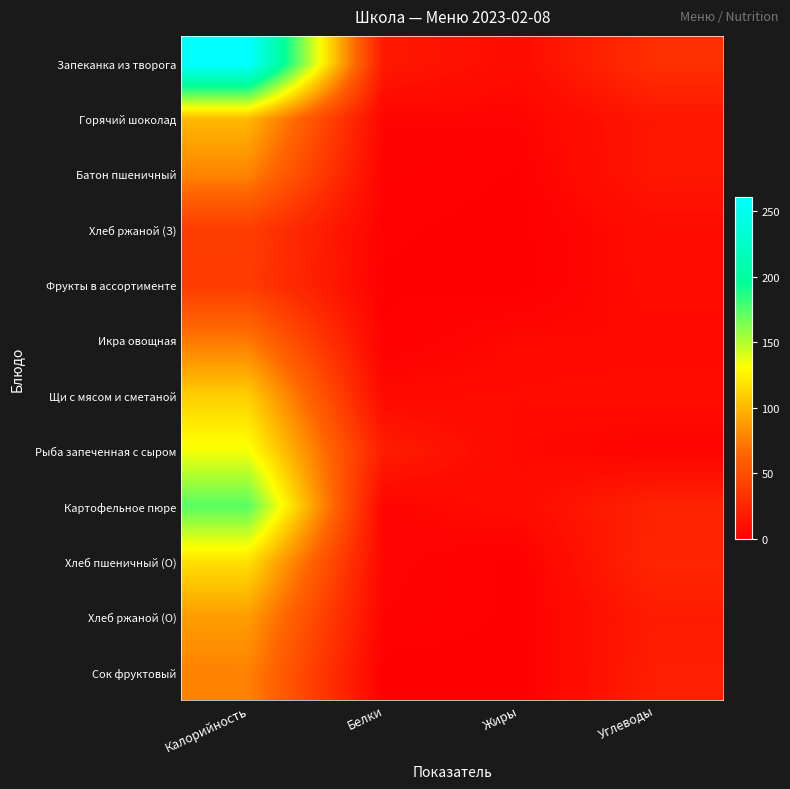

Reading left to right, list all the values displayed in this chart.

Запеканка из творога: Калорийность=261.2	Белки=16.0	Жиры=7.8	Углеводы=31.2
Горячий шоколад: Калорийность=100.8	Белки=3.2	Жиры=3.2	Углеводы=14.6
Батон пшеничный: Калорийность=78.6	Белки=2.2	Жиры=0.9	Углеводы=15.0
Хлеб ржаной (З): Калорийность=39.6	Белки=1.3	Жиры=0.2	Углеводы=8.0
Фрукты в ассортименте: Калорийность=38.0	Белки=0.8	Жиры=0.2	Углеводы=7.5
Икра овощная: Калорийность=73.2	Белки=1.2	Жиры=5.4	Углеводы=5.2
Щи с мясом и сметаной: Калорийность=109.7	Белки=6.0	Жиры=6.3	Углеводы=7.1
Рыба запеченная с сыром: Калорийность=133.0	Белки=18.6	Жиры=5.3	Углеводы=2.9
Картофельное пюре: Калорийность=173.1	Белки=3.3	Жиры=7.8	Углеводы=22.4
Хлеб пшеничный (О): Калорийность=117.5	Белки=3.8	Жиры=0.4	Углеводы=24.6
Хлеб ржаной (О): Калорийность=89.1	Белки=3.0	Жиры=0.5	Углеводы=18.1
Сок фруктовый: Калорийность=78.0	Белки=0.0	Жиры=0.0	Углеводы=19.6